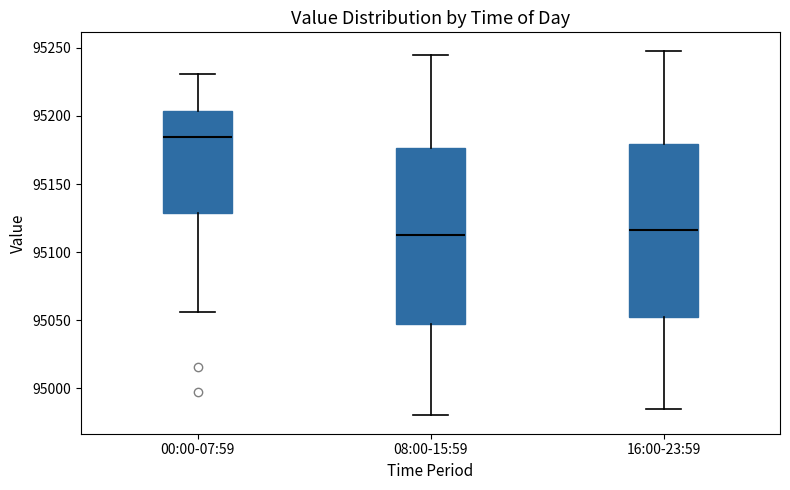

Which box has the highest median line?

00:00-07:59